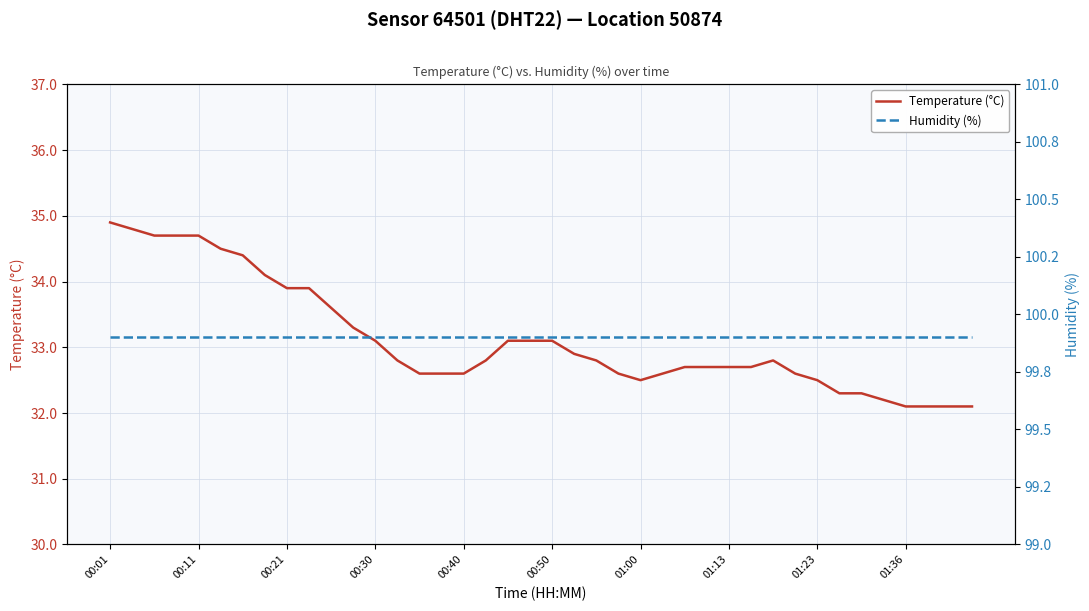

Which category has the highest value in the Humidity (%) series?

00:01